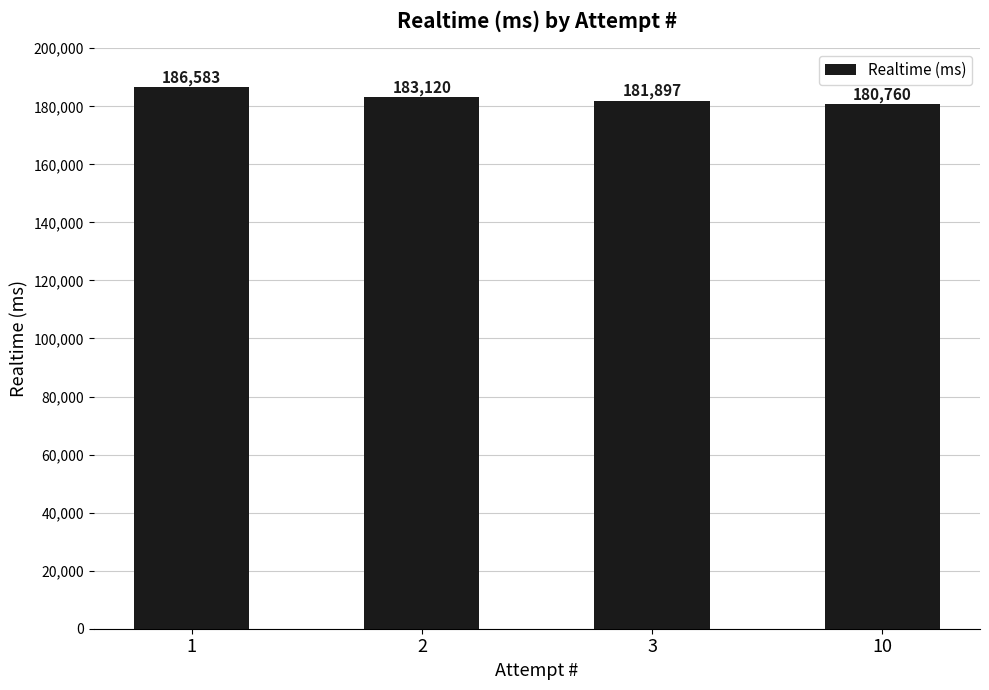

At which label does the data first exceed 183120?

1